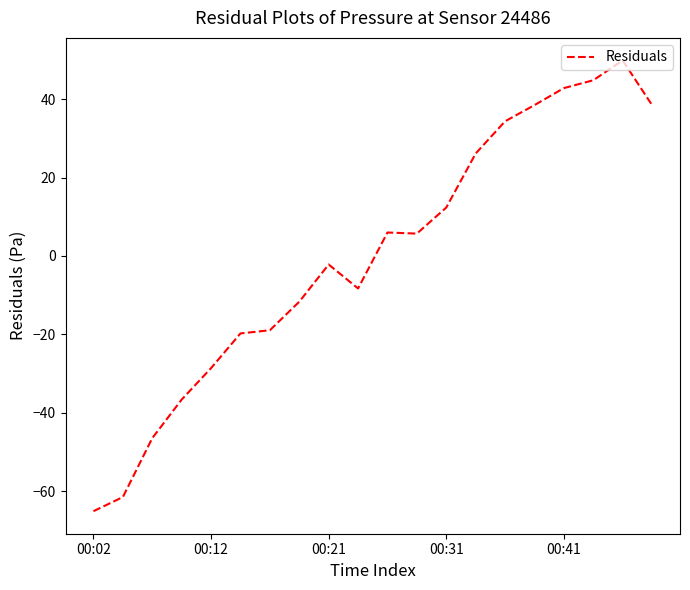

What is the smallest value displayed?

-65.1